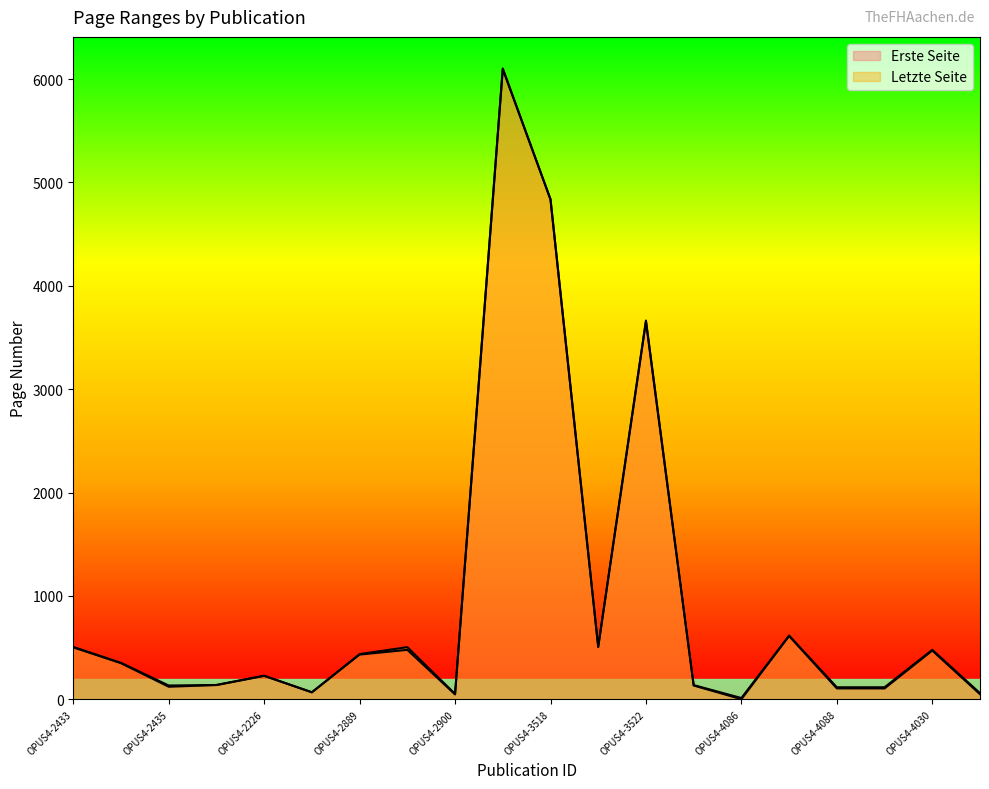

What is the difference between the second highest and minimum values in the Erste Seite series?

4834